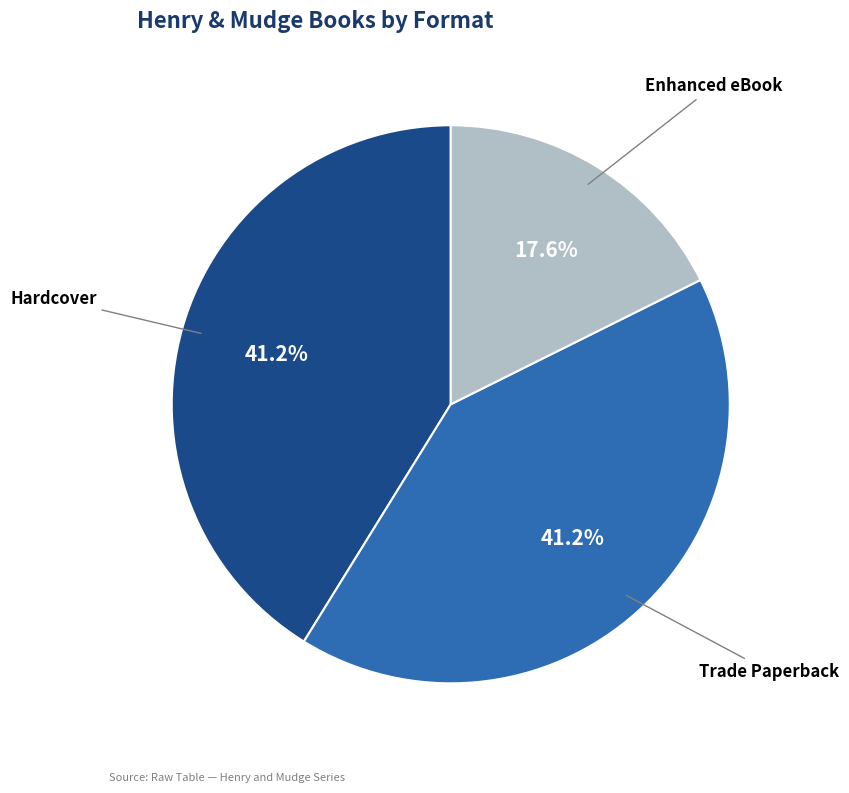

Does any single category account for the majority?

No